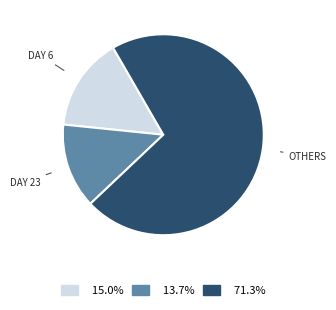

Is there a majority slice in this chart?

Yes